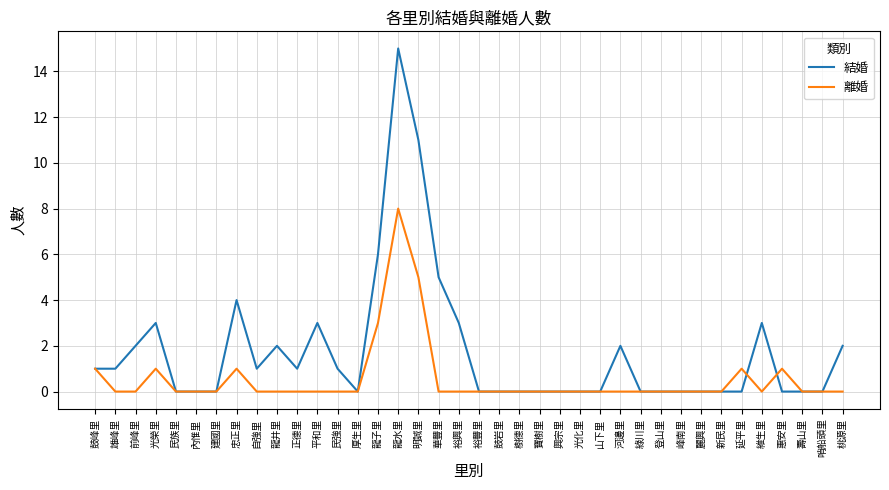

The value of 離婚 at 鼓峰里 is 0. True or false?

False